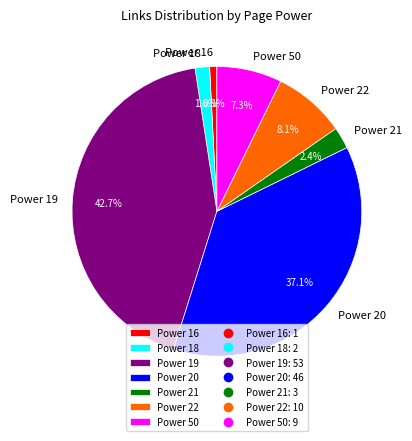

Is Power 21 the majority of the pie?

No